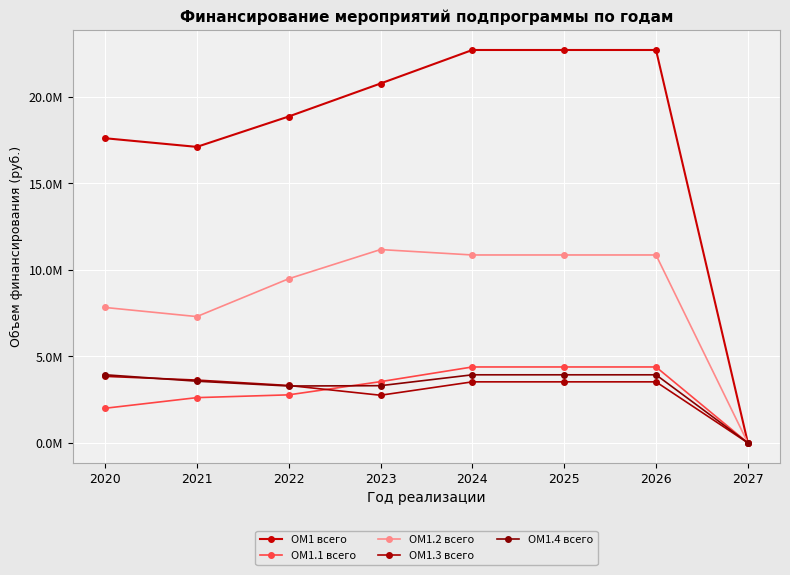

True or false: ОМ1.4 всего has a value of 6914482 at 2025.

False